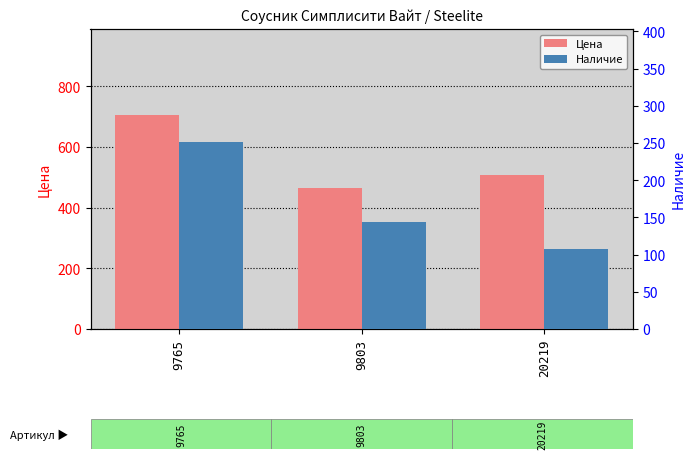

At which category is the sum across all series the highest?

9765